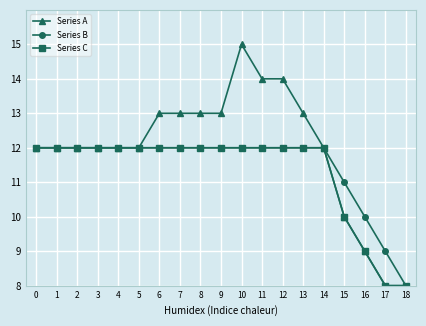

At which category is the sum across all series the highest?

10